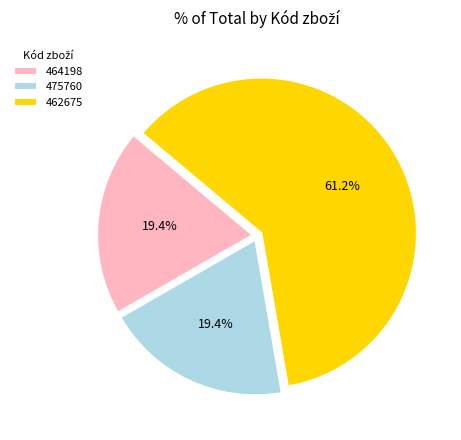

What percentage is NOT represented by 464198?

80.6%